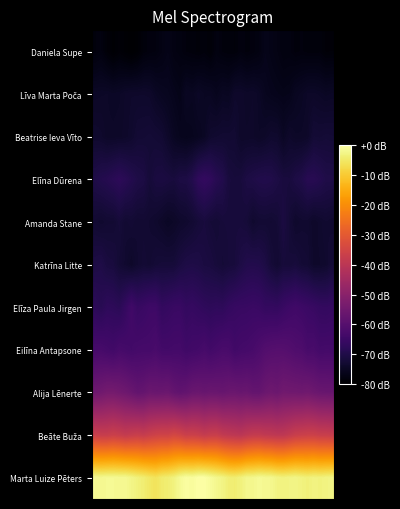

Which series has the widest spread of values?

Marta Luize Pēters